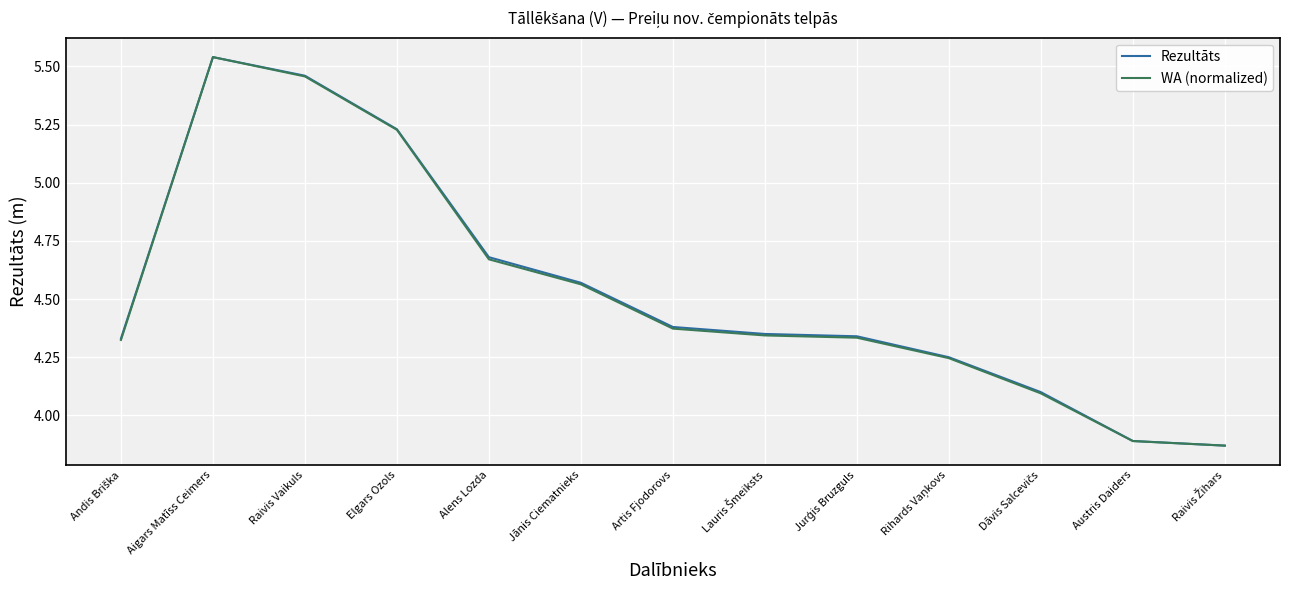

The value of WA (normalized) at Raivis Vaikuls is 9.3. True or false?

False